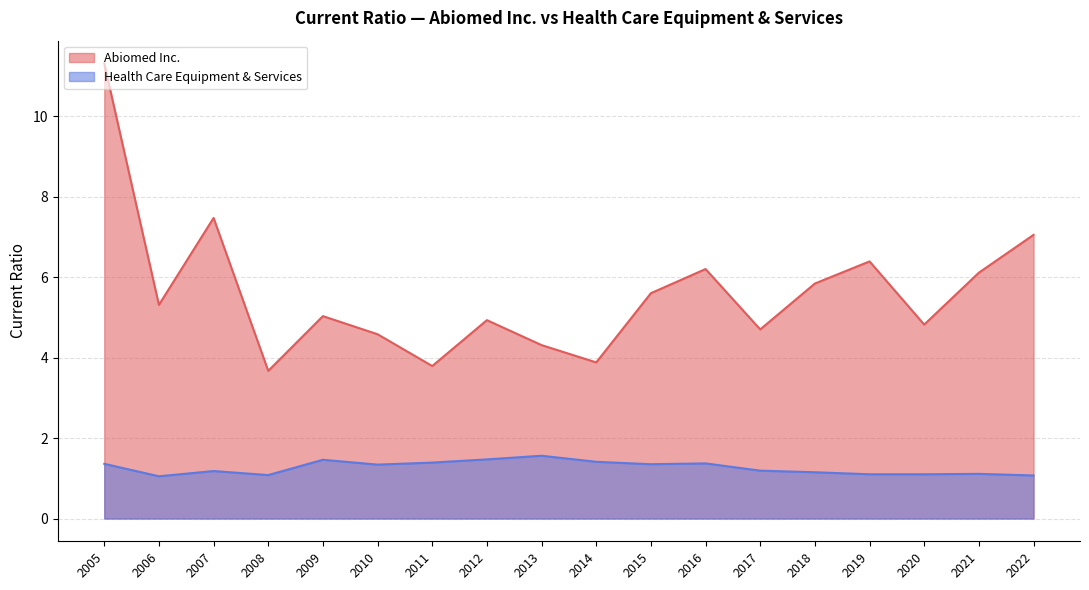

What is the value of the Health Care Equipment & Services point at the 3rd from the left?

1.1